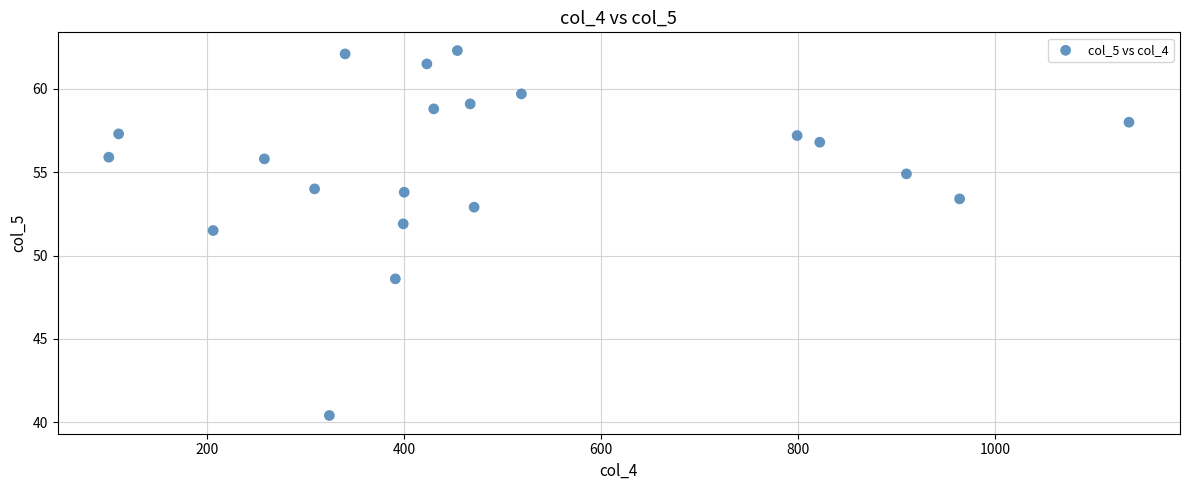

What is the range of X values (max minus min)?

1036.0